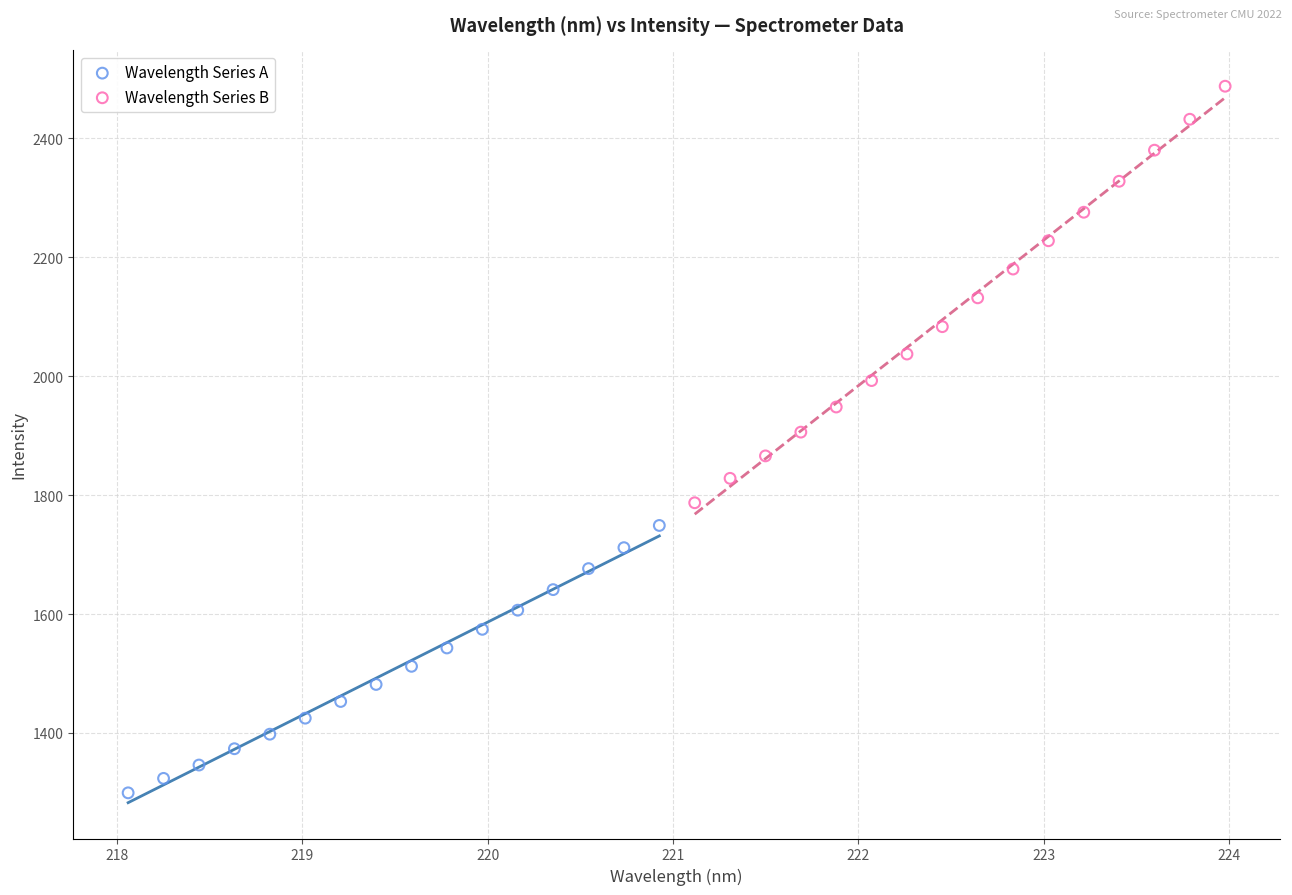

Which series contains the highest Y value?

Wavelength Series B